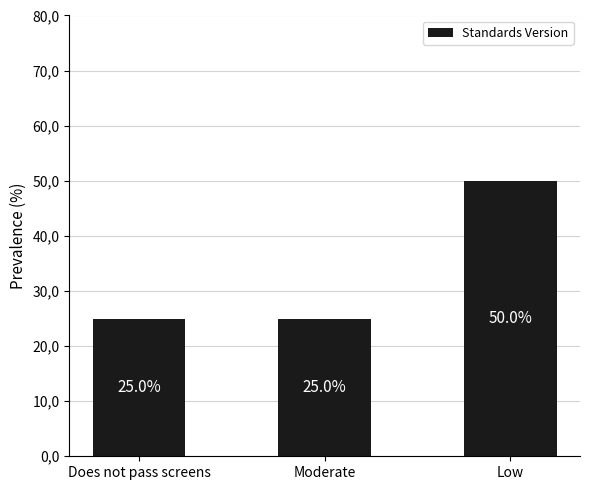

Rank the categories by value from highest to lowest.

Low, Does not pass screens, Moderate